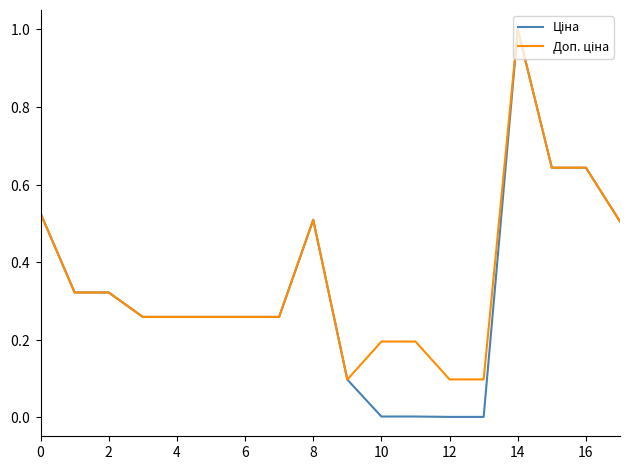

Does the chart have visible grid lines?

No